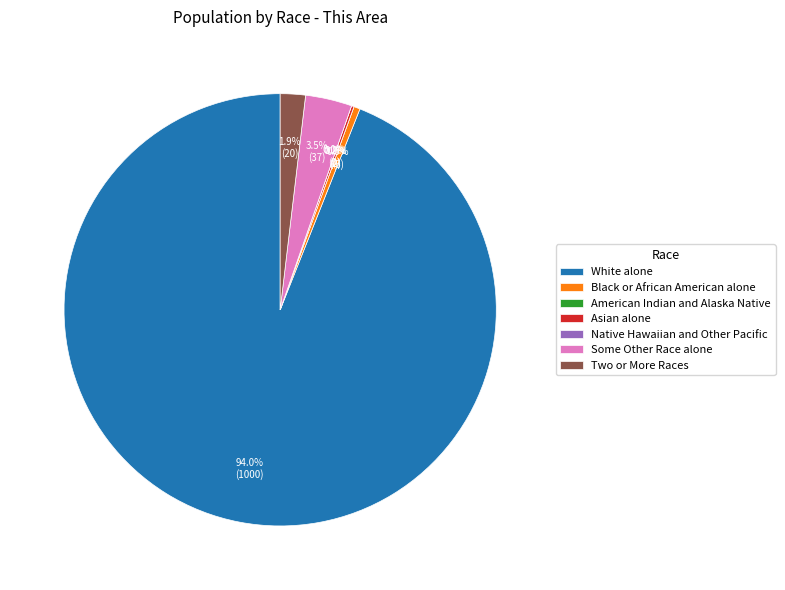

Does White alone represent more than half of the total?

Yes